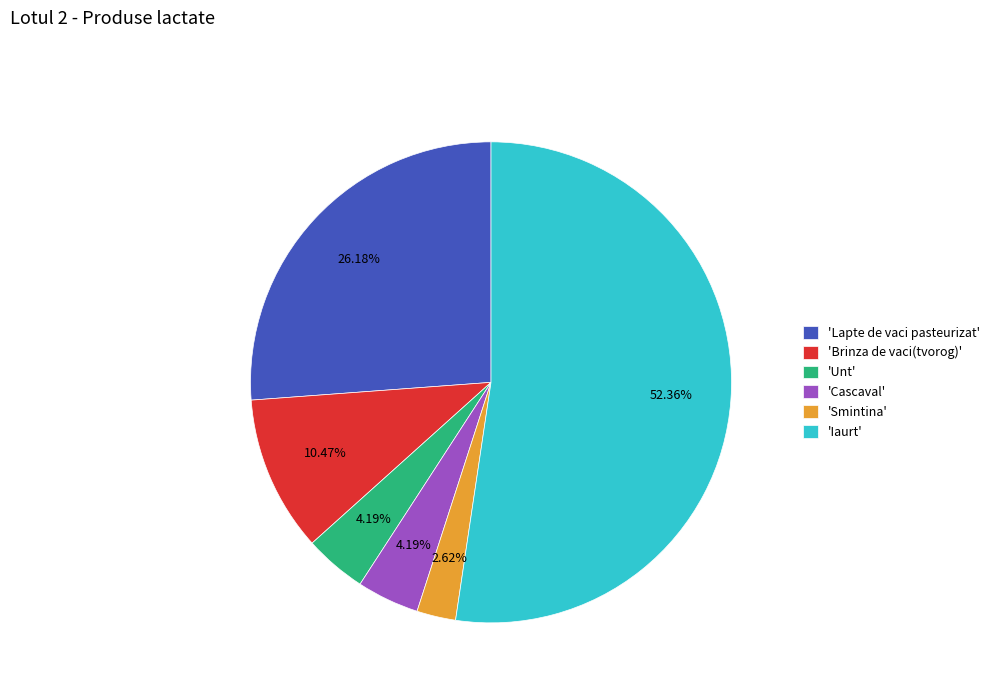

To the nearest percent, what is the average slice percentage?

17%